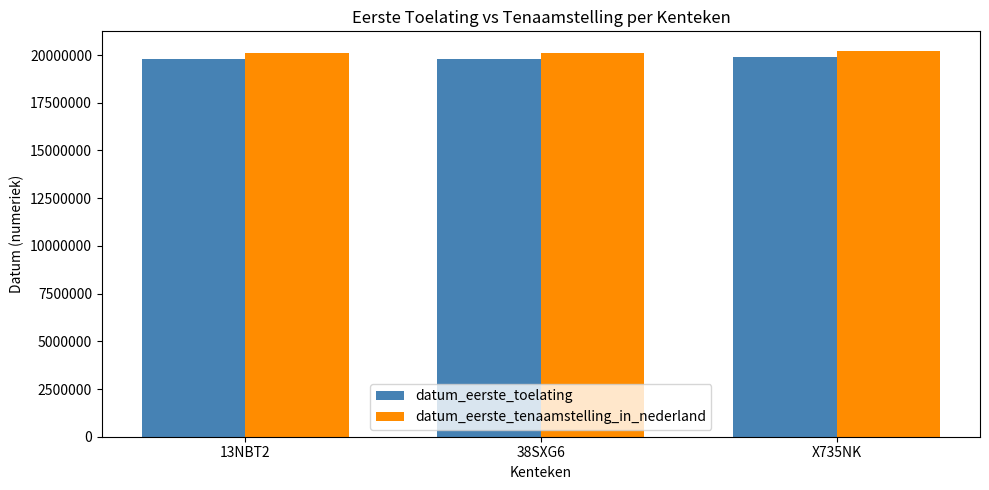

What is the maximum value for datum_eerste_toelating?

19920609